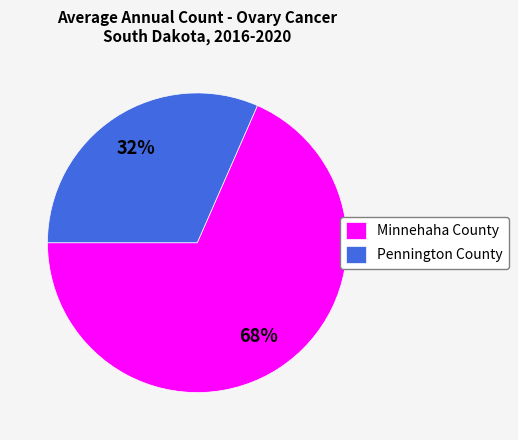

To the nearest percent, what is the combined percentage of Minnehaha County and Pennington County?

100%